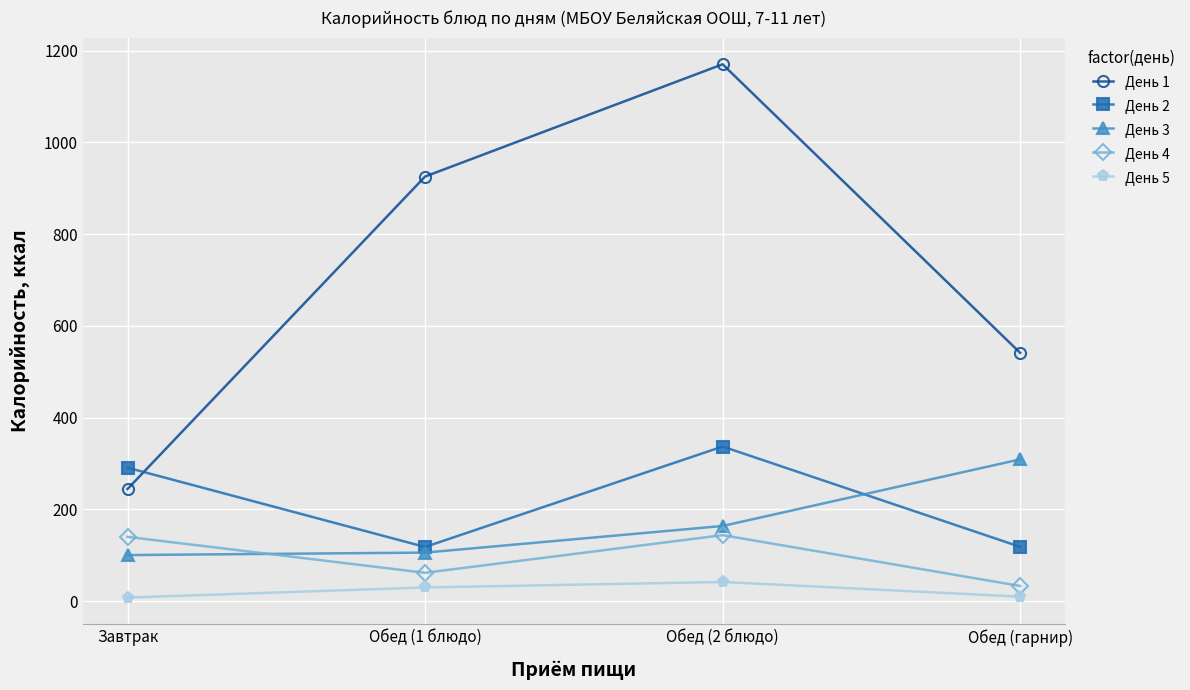

True or false: День 3 has a value of 309.1 at Обед (гарнир).

True